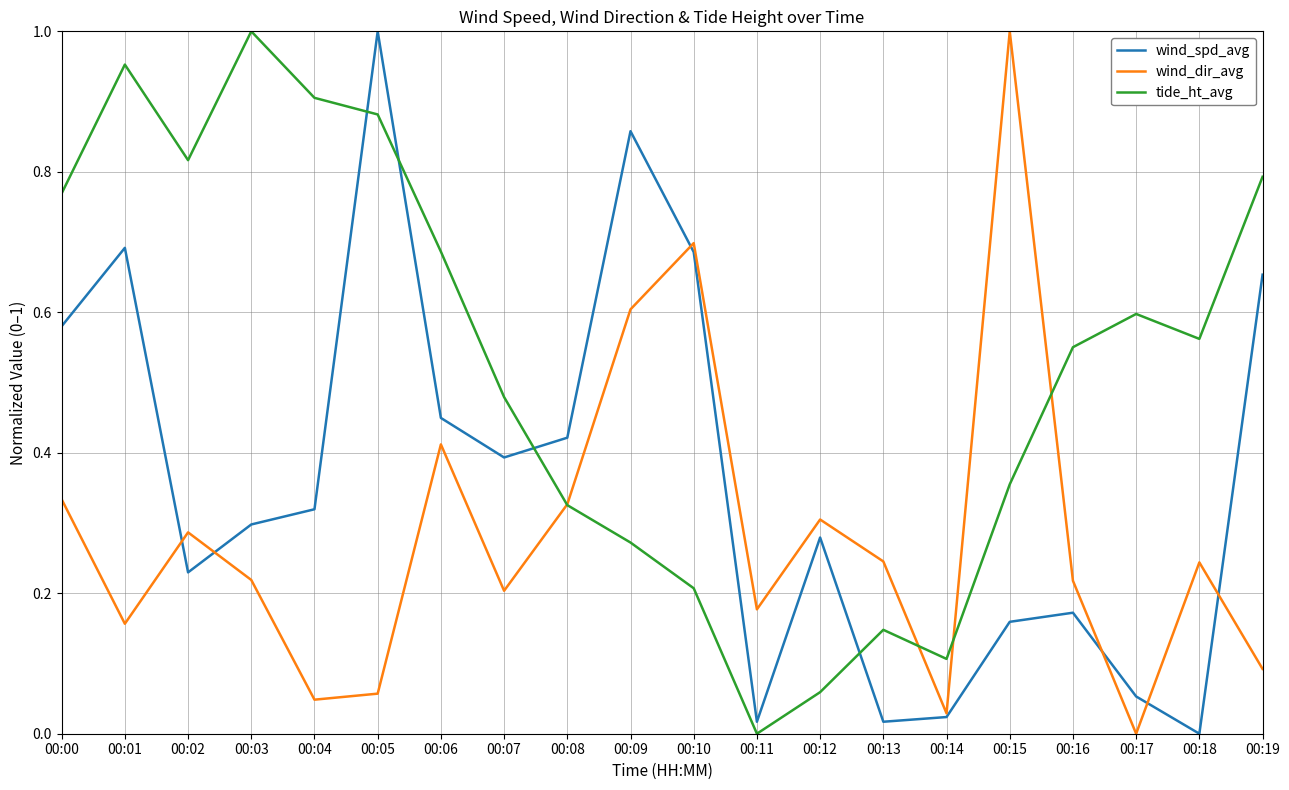

Which series changed the most between 00:03 and 00:14?

tide_ht_avg